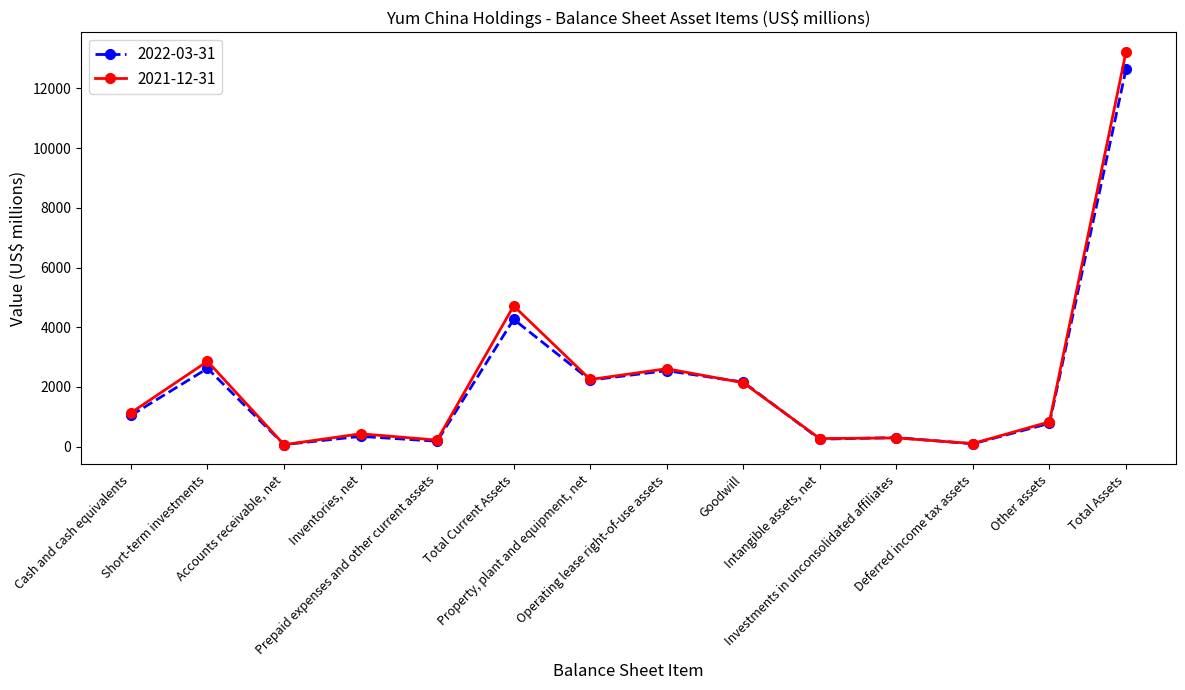

The value of 2021-12-31 at Intangible assets, net is 272. True or false?

True